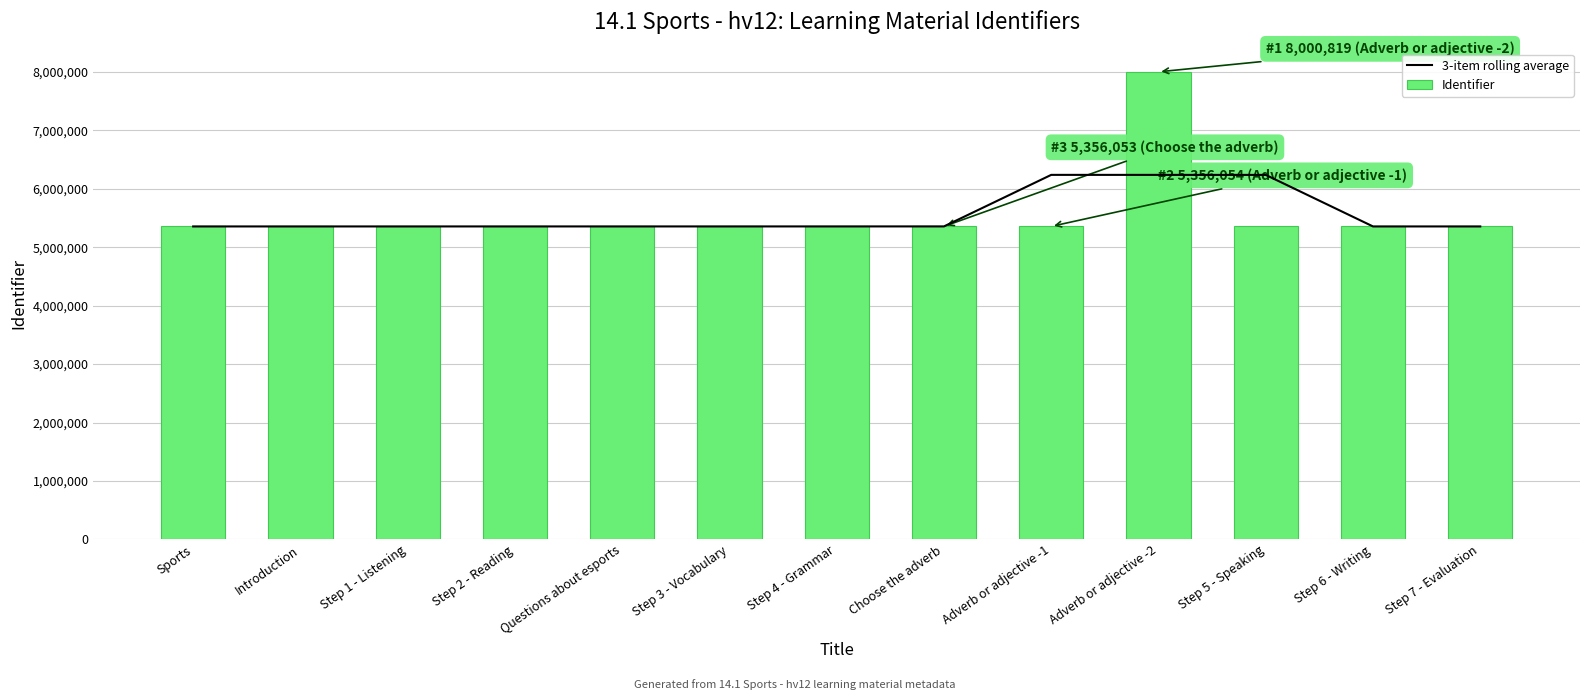

At how many categories does at least one series exceed 5673225?

3